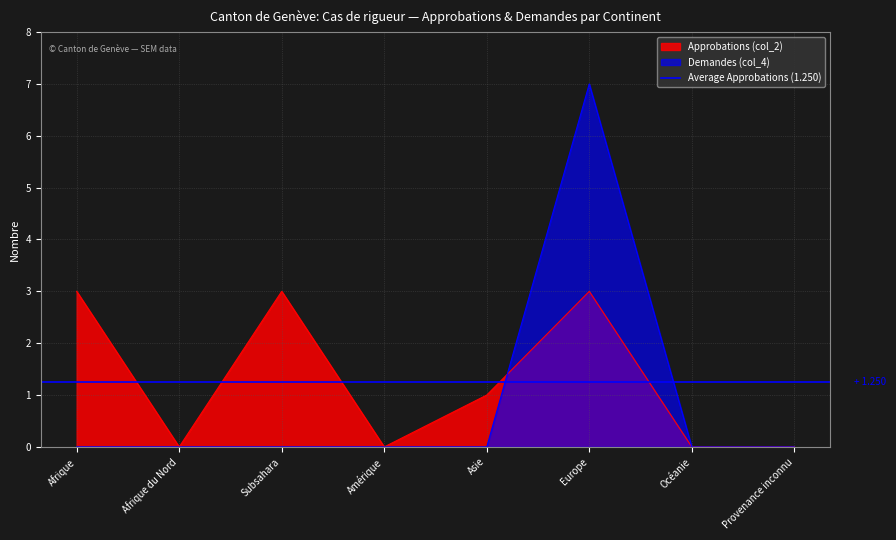

What is the greatest value displayed?

7